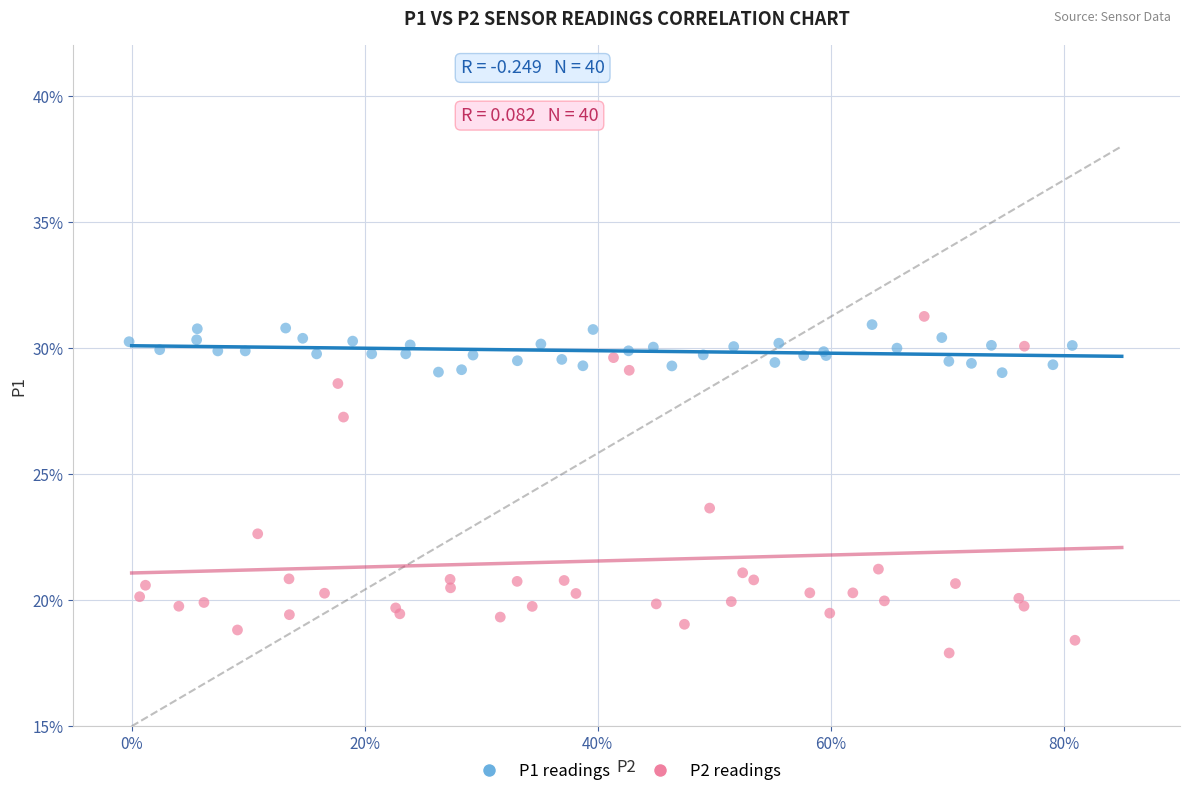

What are all the series names shown in the legend?

P1 readings, P2 readings